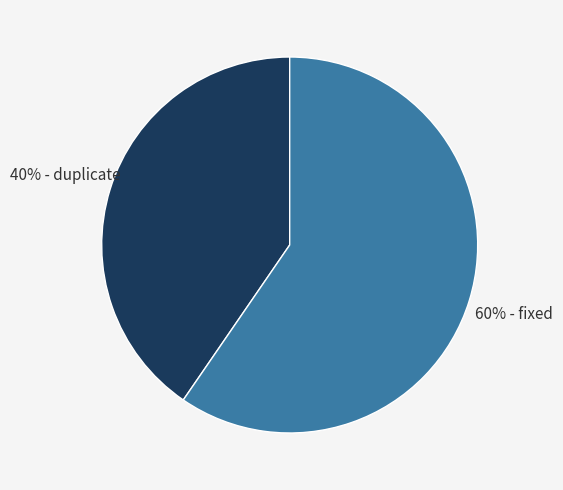

Is there any slice that represents more than half of the pie?

Yes